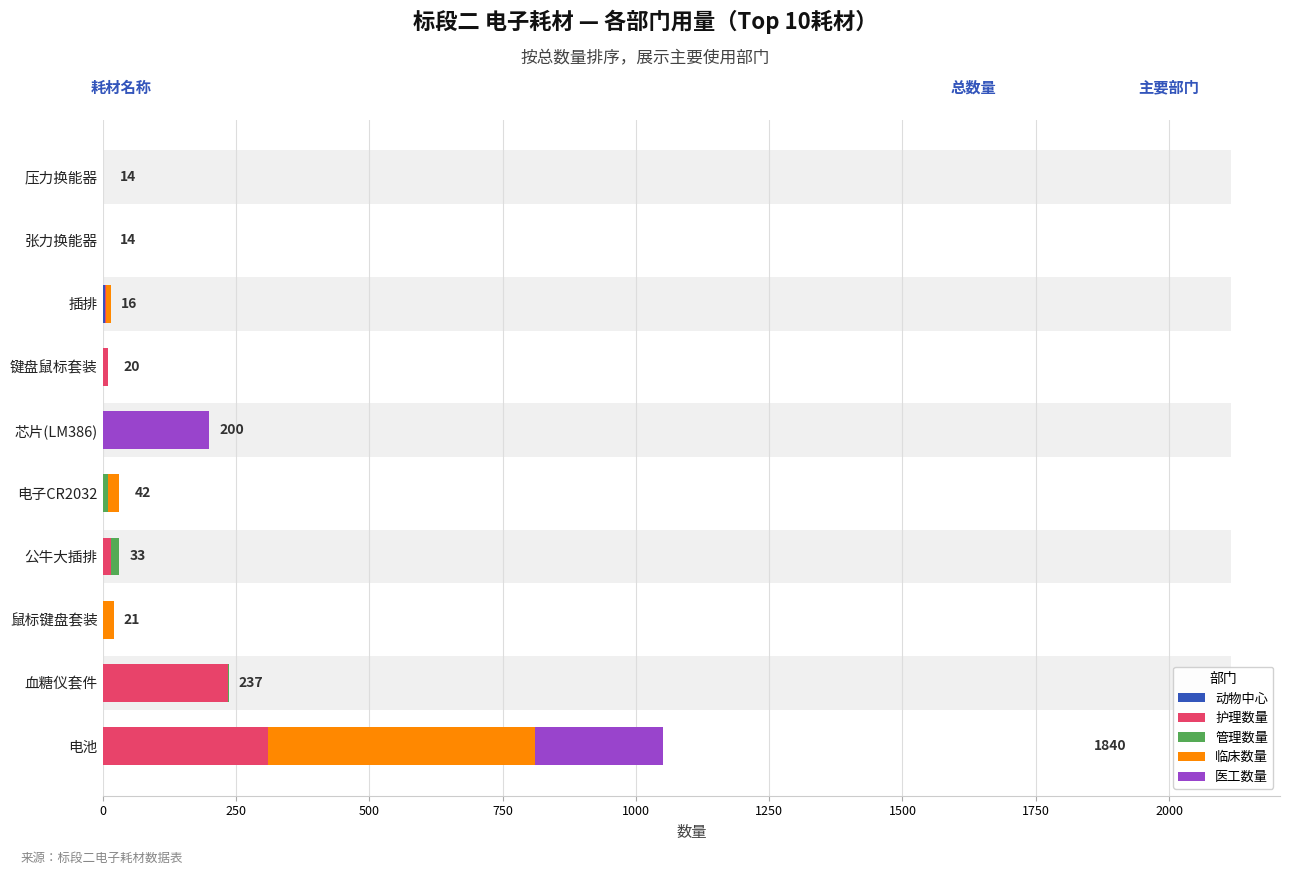

Reading left to right, list all the values displayed in this chart.

动物中心: 0	0	0	0	0	0	0	4	0	0
护理数量: 310	235	1	16	0	0	10	2	0	0
管理数量: 0	2	0	15	10	0	0	0	0	0
临床数量: 500	0	20	0	20	0	0	10	0	0
医工数量: 240	0	0	0	0	200	0	0	0	0